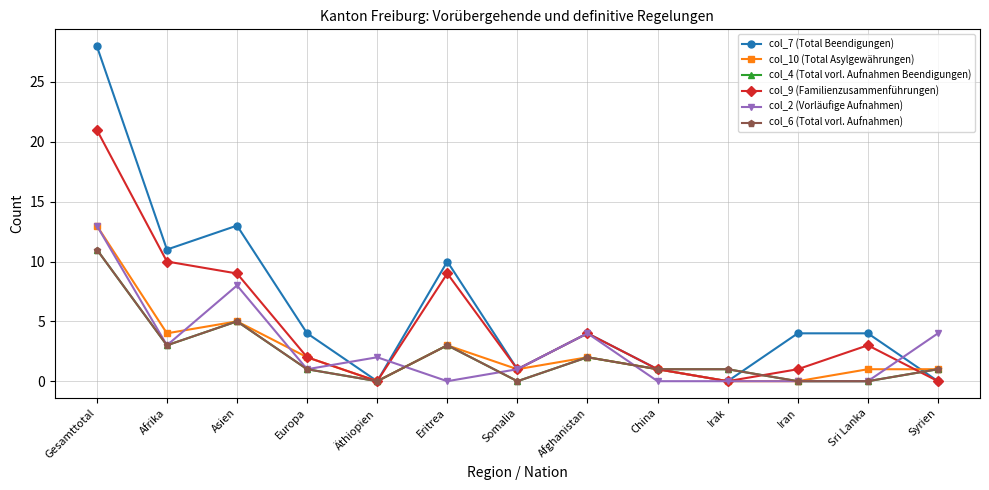

How many lines are shown in the chart?

6